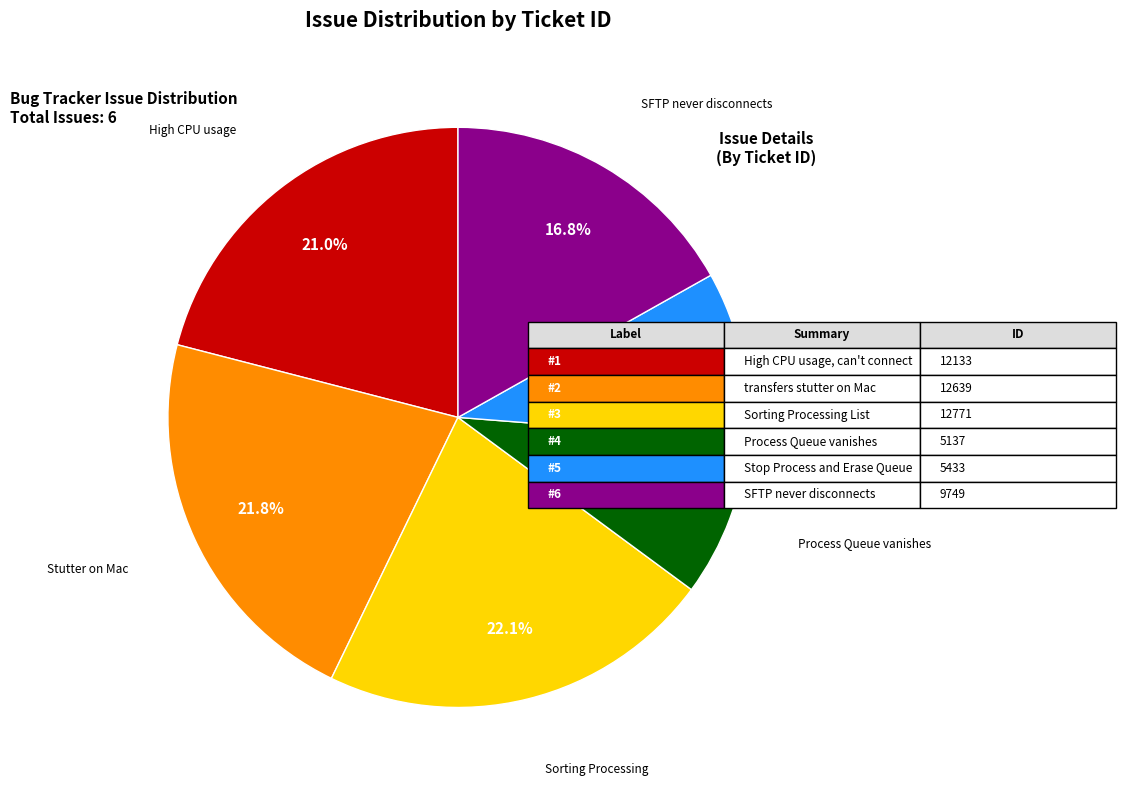

Is there a majority slice in this chart?

No